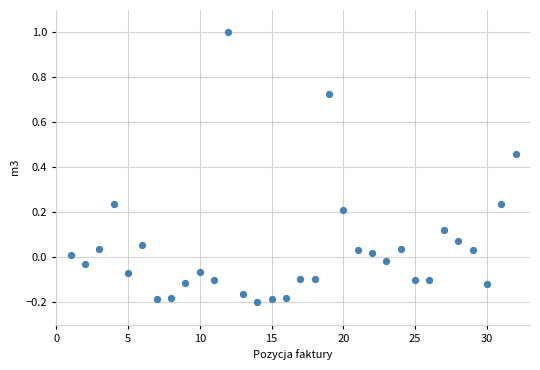

What is the range of Y values (max minus min)?

1.2